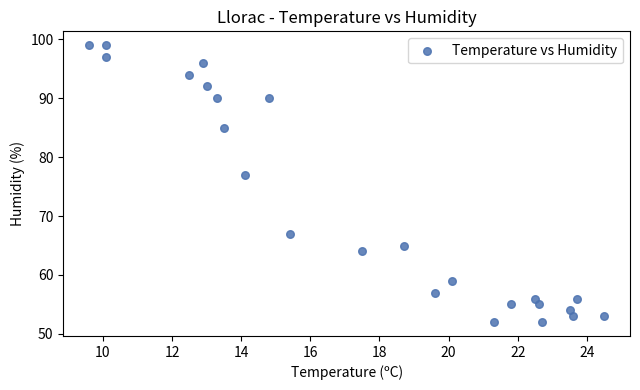

What Y value in the scatter plot is closest to 75?

77